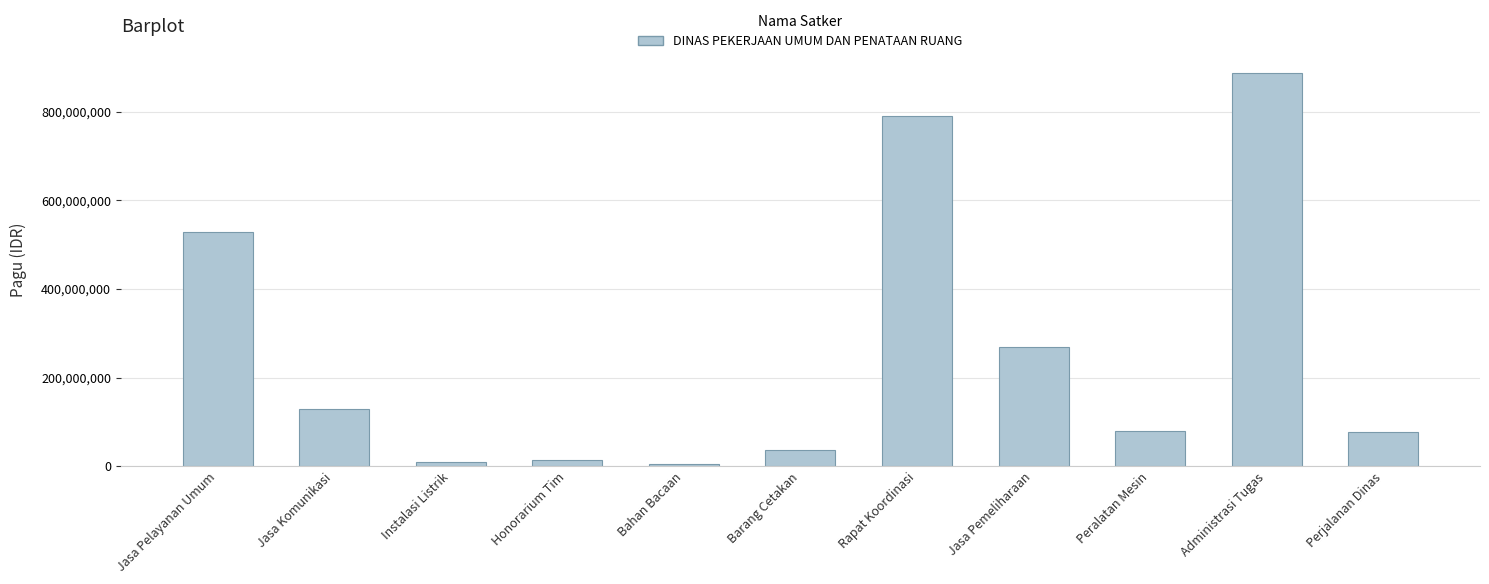

Is it true that the value at Rapat Koordinasi is 790763000?

True